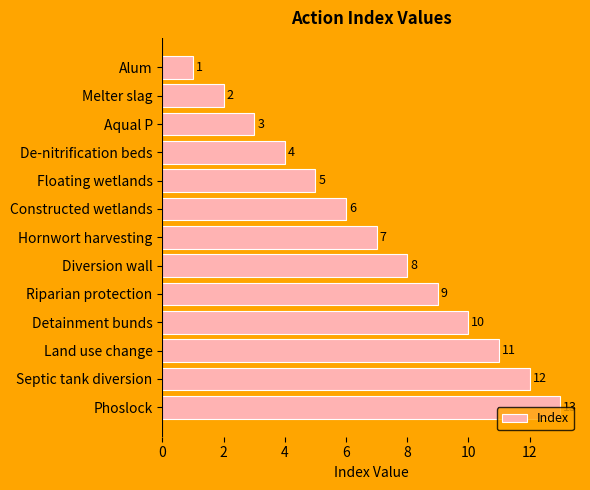

What is the approximate value at Phoslock?

13